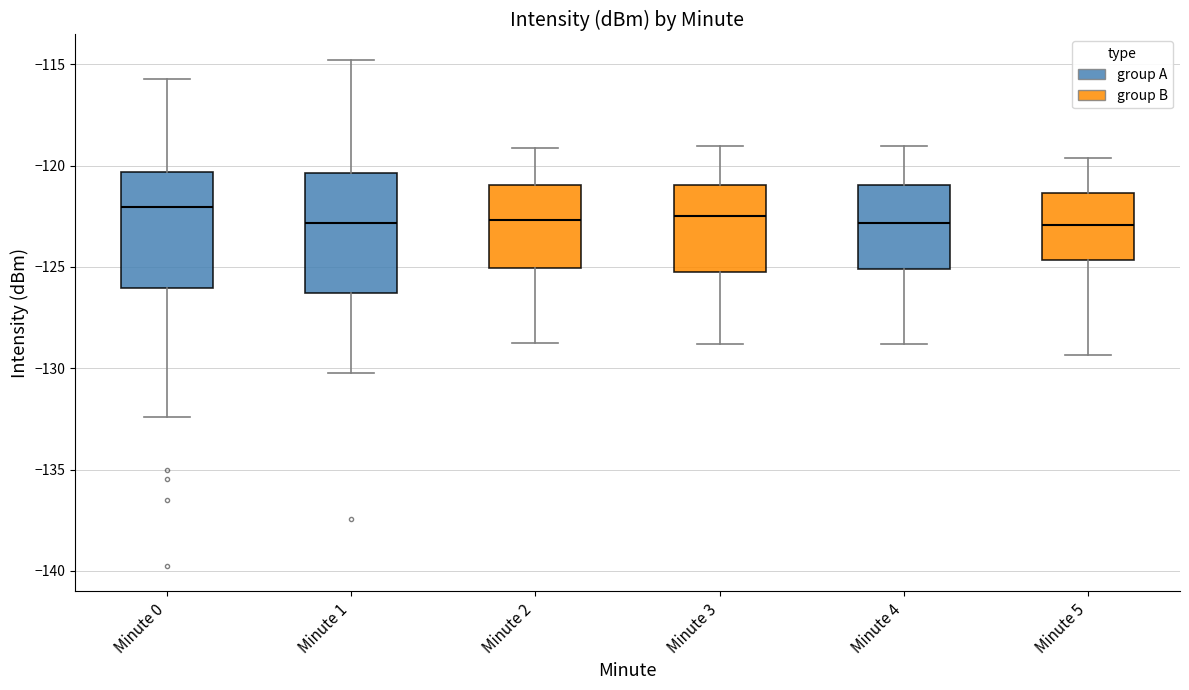

Reading left to right, transcribe this box plot: for each box, give where its median line is, the range the box spans, and where its two whiskers end, as read against the y-axis. The values are not printed on the chart, so give them approximately, as read against the axis.

Minute 0: median -122.0, box -126.0 to -120.5, whiskers -132.5 to -115.5
Minute 1: median -123.0, box -126.5 to -120.5, whiskers -130.0 to -115.0
Minute 2: median -122.5, box -125.0 to -121.0, whiskers -129.0 to -119.0
Minute 3: median -122.5, box -125.0 to -121.0, whiskers -129.0 to -119.0
Minute 4: median -123.0, box -125.0 to -121.0, whiskers -129.0 to -119.0
Minute 5: median -123.0, box -124.5 to -121.5, whiskers -129.5 to -119.5